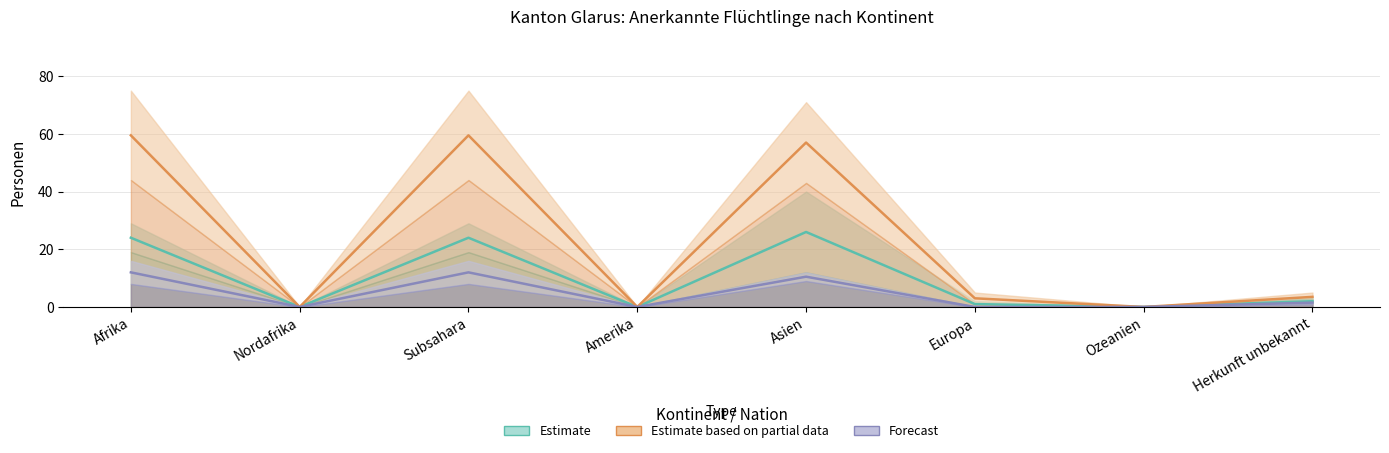

What is the label of the 5th point from the left?

Asien